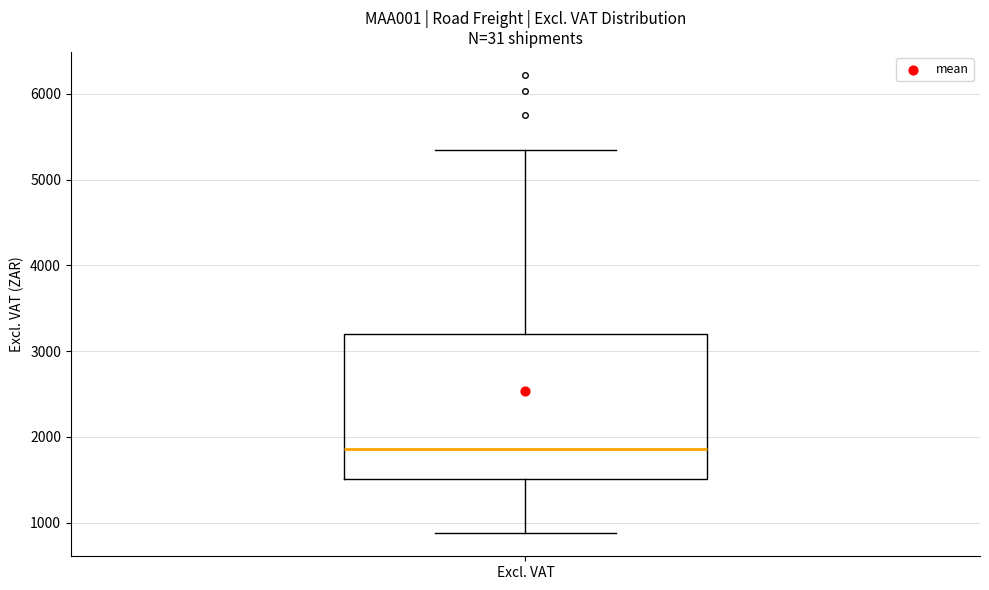

Transcribe this box plot: give where the median line is, the range the box spans, and where the two whiskers end, as read against the y-axis. The values are not printed on the chart, so give them approximately, as read against the axis.

median 1900, box 1500 to 3200, whiskers 900 to 5300